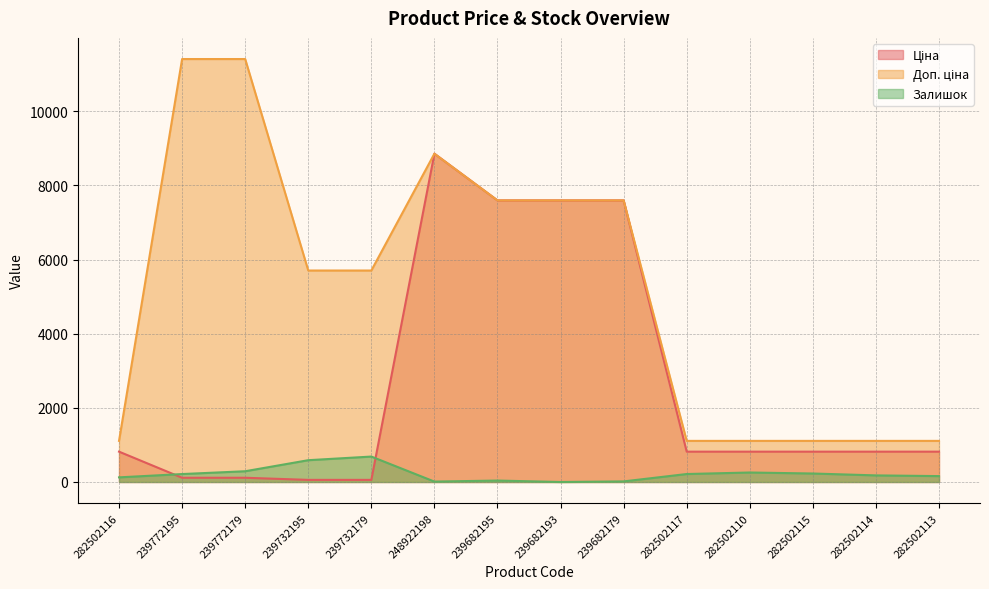

Reading left to right, what are all the values shown in this chart?

Ціна: 282502116=818.5	239772195=114.1	239772179=114.1	239732195=57.0	239732179=57.0	248922198=8856.7	239682195=7596.5	239682193=7596.5	239682179=7596.5	282502117=818.5	282502110=818.5	282502115=818.5	282502114=818.5	282502113=818.5
Доп. ціна: 282502116=1109.2	239772195=11410.0	239772179=11410.0	239732195=5705.0	239732179=5705.0	248922198=8856.7	239682195=7596.5	239682193=7596.5	239682179=7596.5	282502117=1109.2	282502110=1109.2	282502115=1109.2	282502114=1109.2	282502113=1109.2
Залишок: 282502116=125.0	239772195=214.0	239772179=290.0	239732195=588.0	239732179=686.0	248922198=11.0	239682195=39.0	239682193=0.0	239682179=16.0	282502117=215.0	282502110=256.0	282502115=229.0	282502114=178.0	282502113=159.0